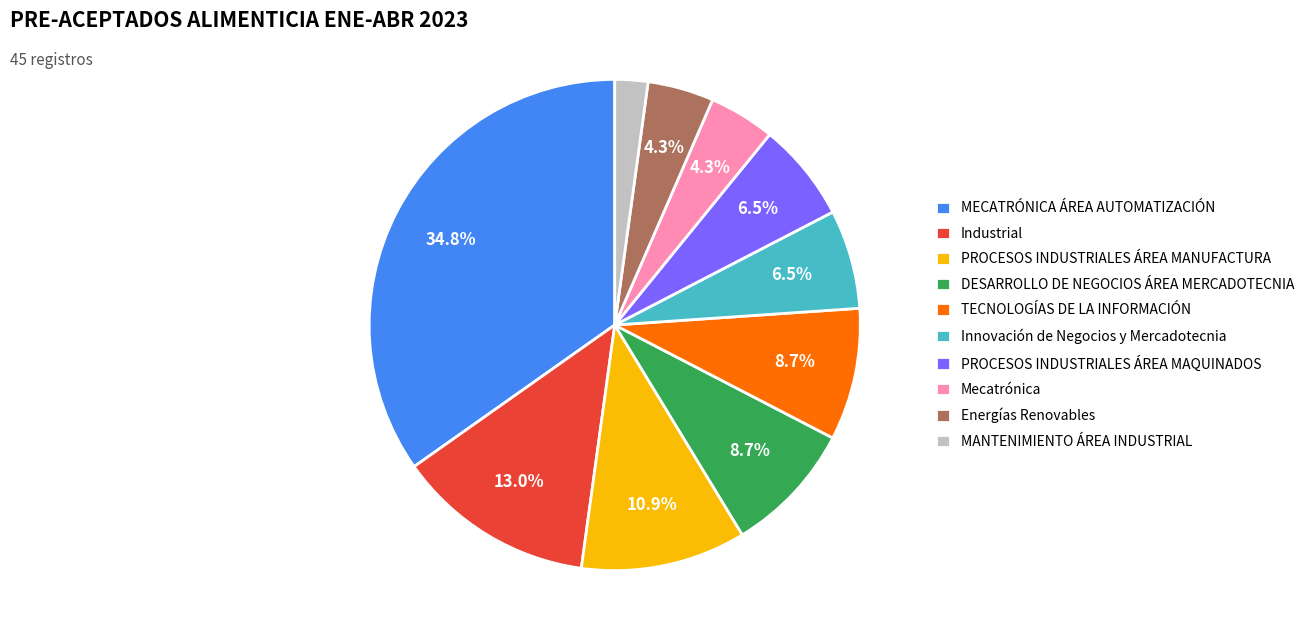

To the nearest percent, what is the combined percentage of Mecatrónica and DESARROLLO DE NEGOCIOS ÁREA MERCADOTECNIA?

13%